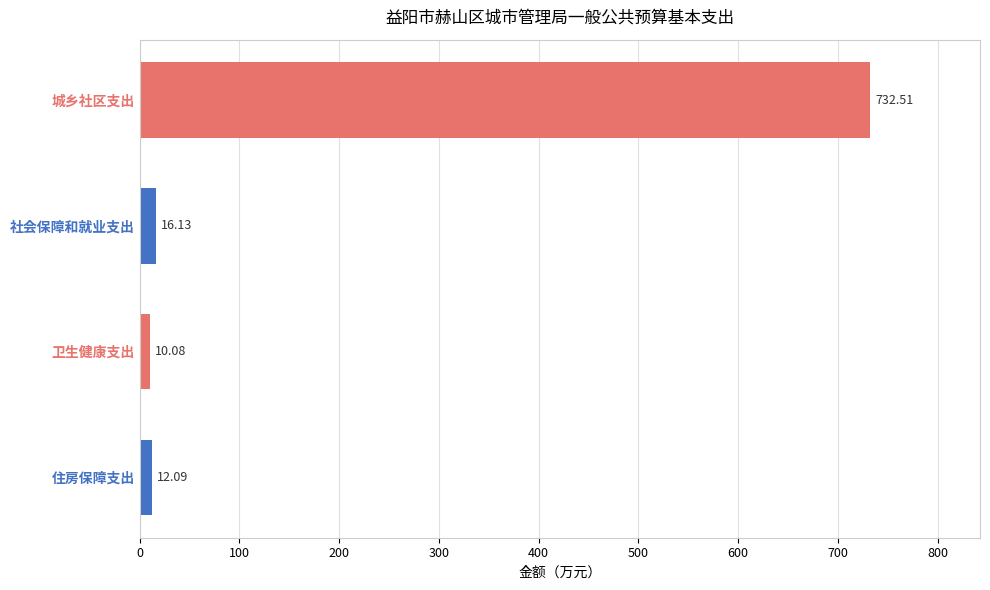

What is the label of the 2nd bar from the bottom?

卫生健康支出